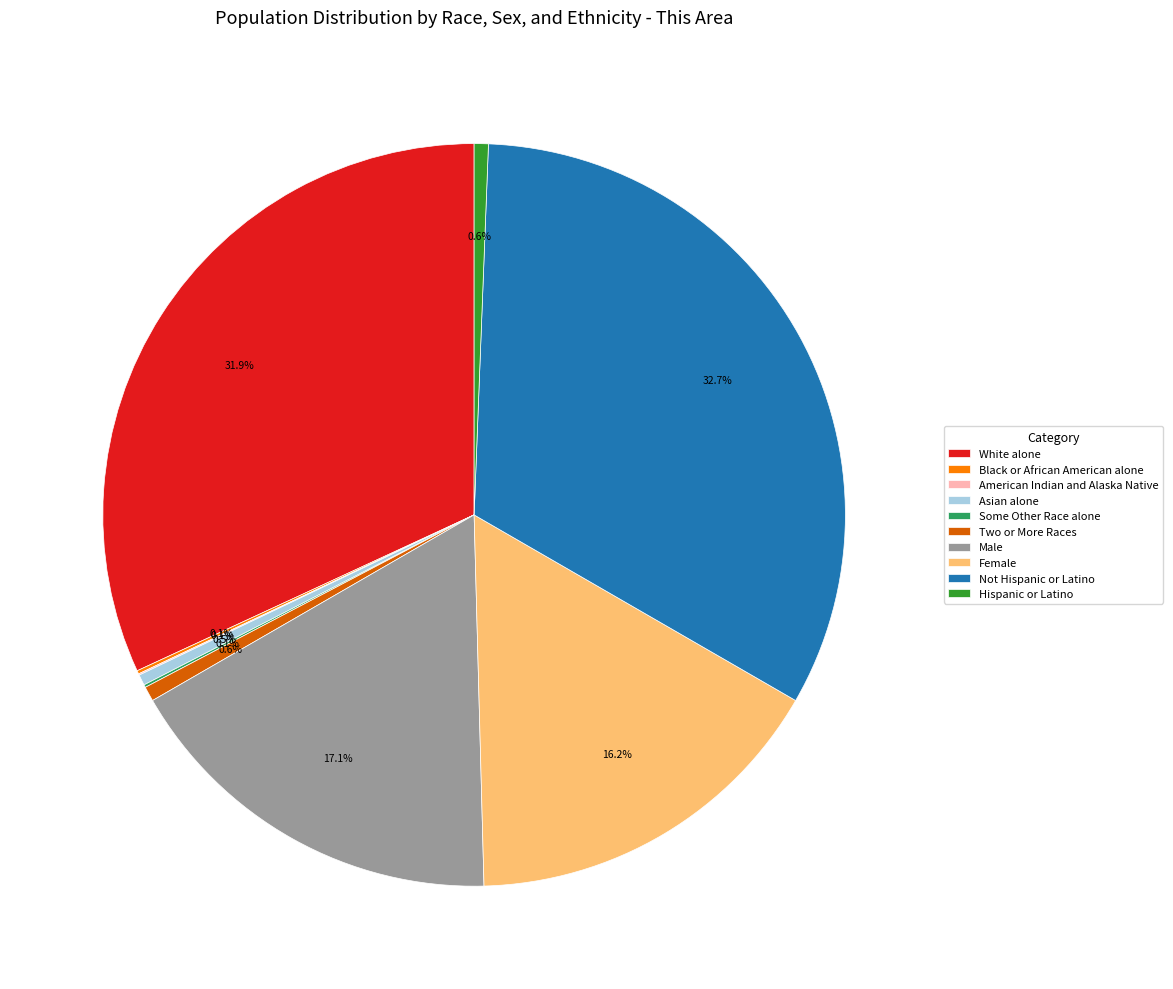

Which category has the biggest portion of the pie?

Not Hispanic or Latino